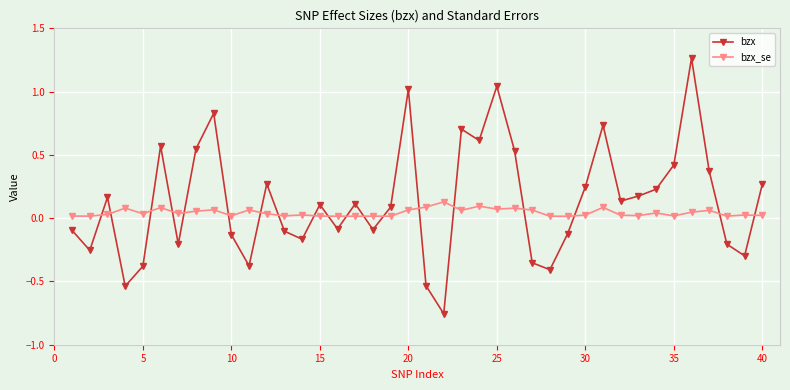

True or false: bzx has more than 1 interior local peaks.

True